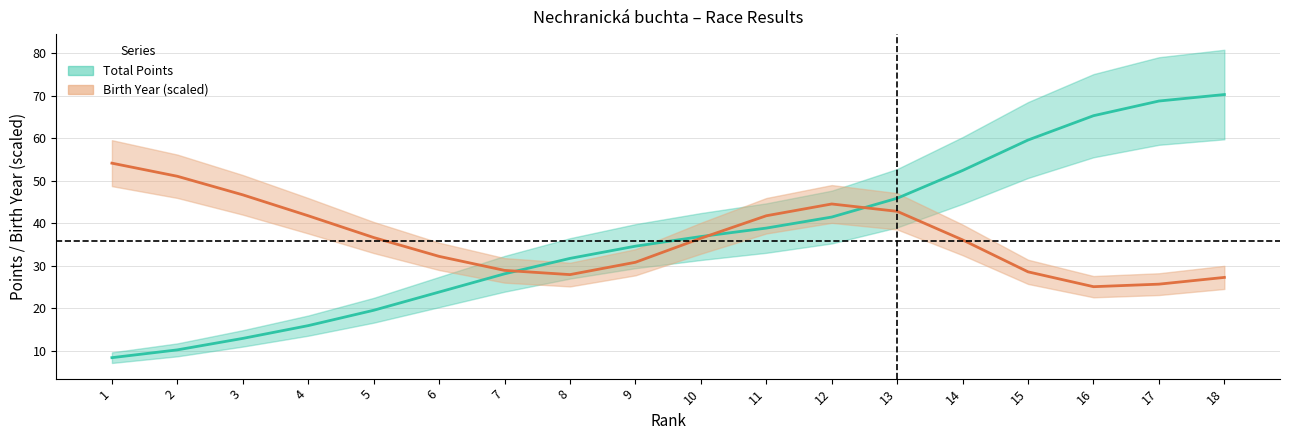

What is the difference between the maximum and minimum values?

62.0